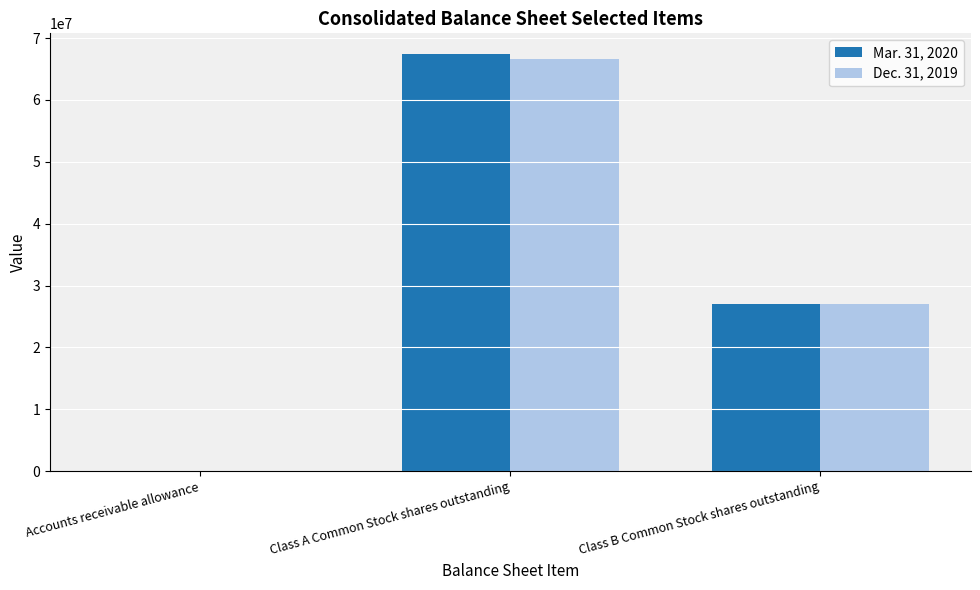

Which category has the highest value in the Mar. 31, 2020 series?

Class A Common Stock shares outstanding